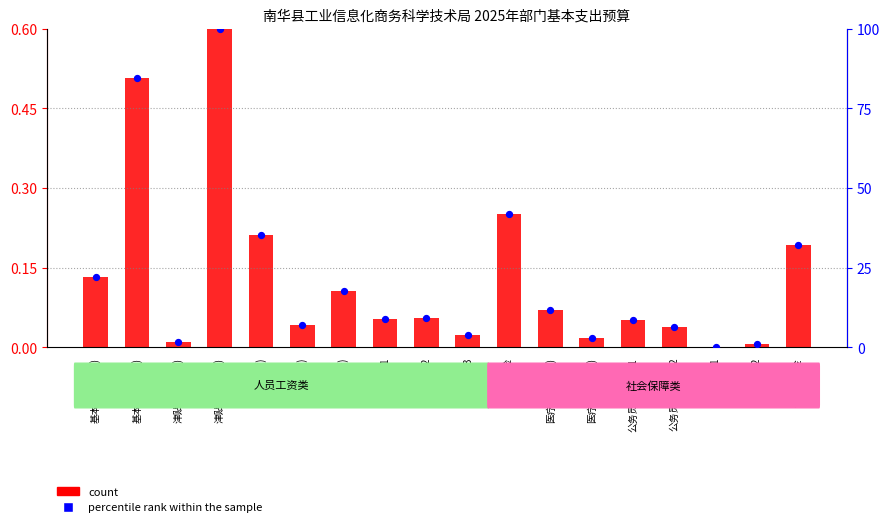

At which category is the sum across all series the highest?

津贴补贴(行政)